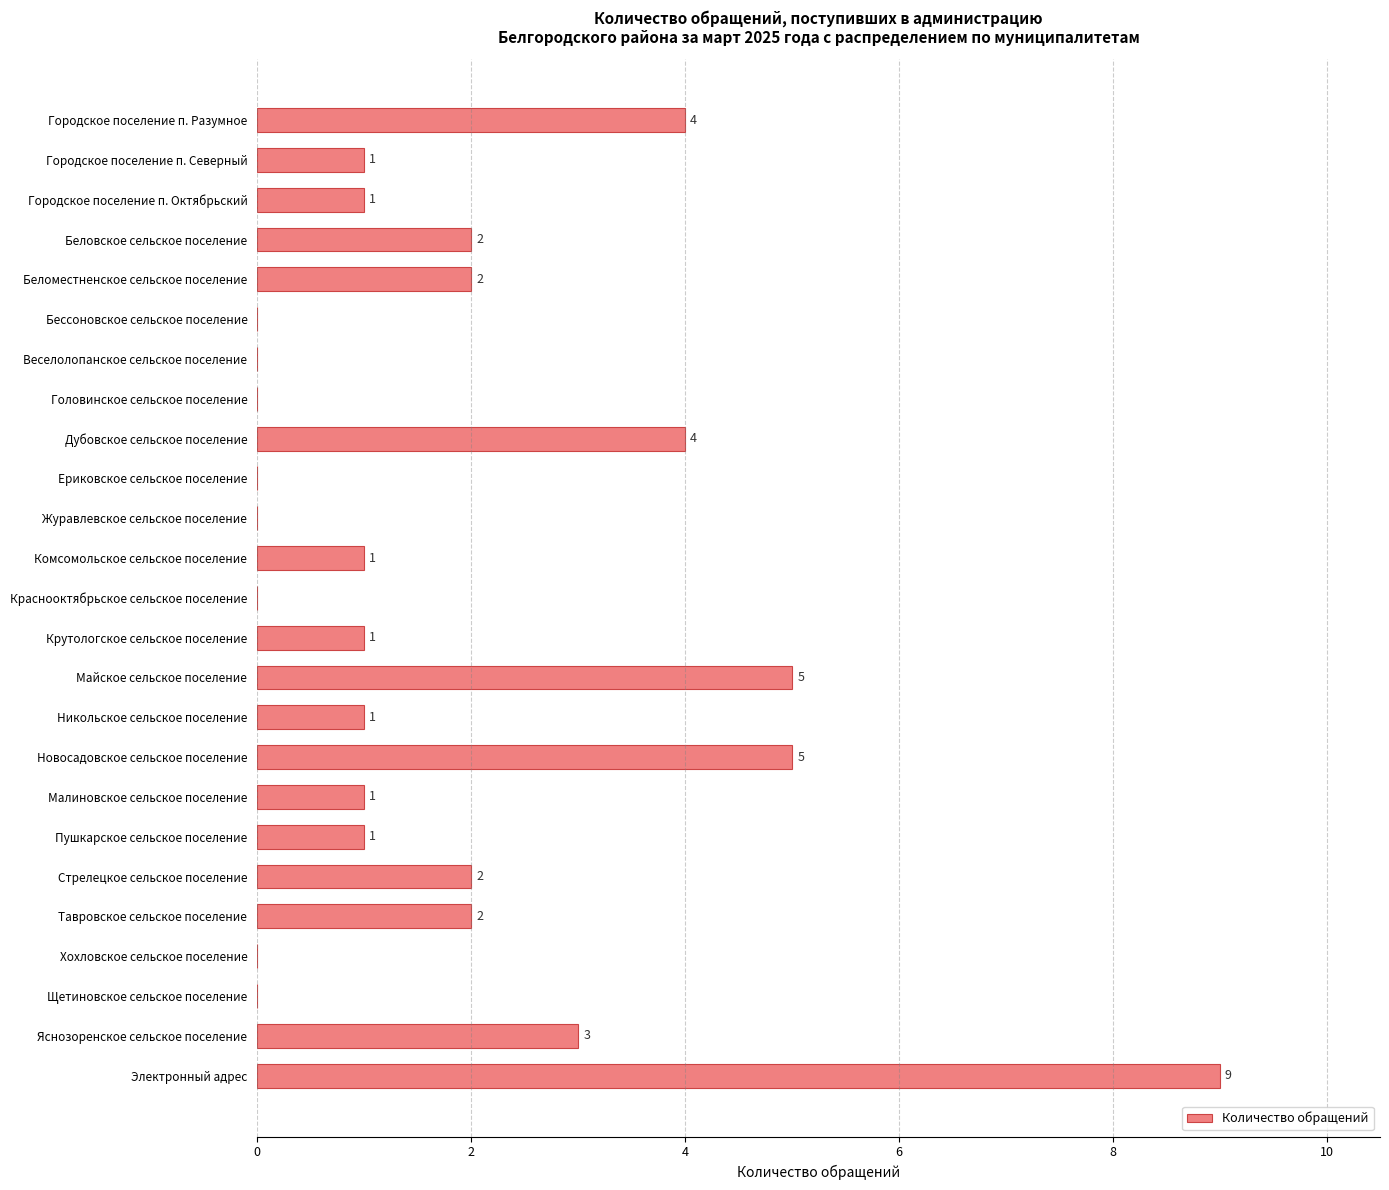

What is the greatest value displayed?

9